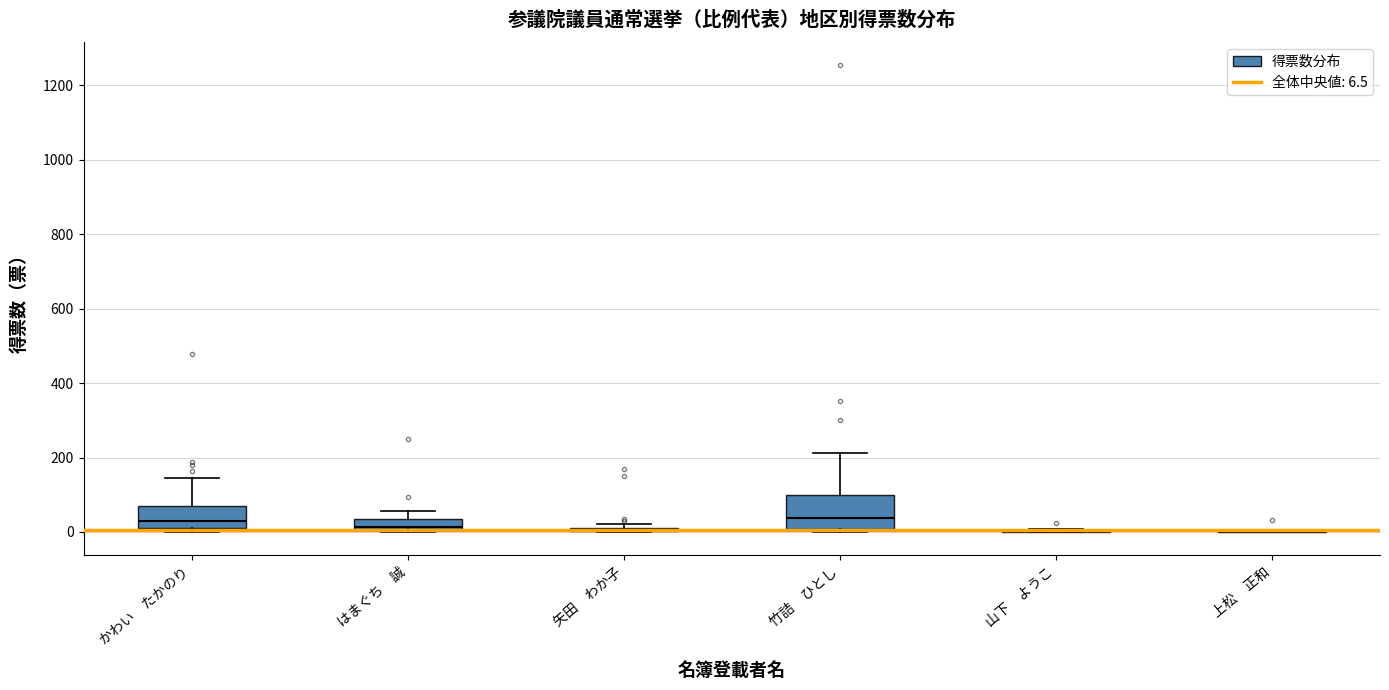

Comparing the boxes themselves (not the whiskers), which one is the tallest?

竹詰 ひとし